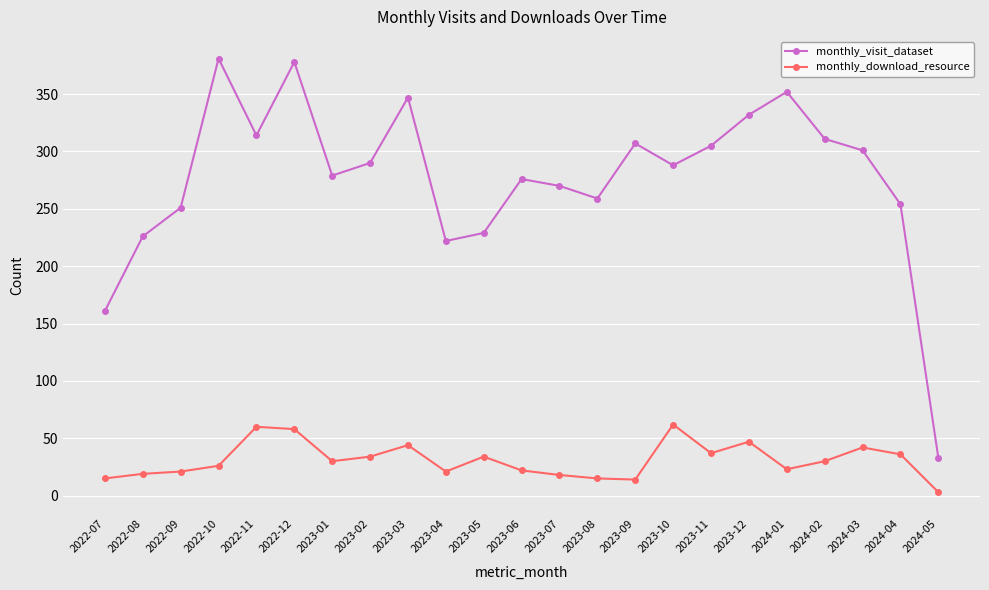

What is the approximate value of monthly_visit_dataset at 2023-01?

279